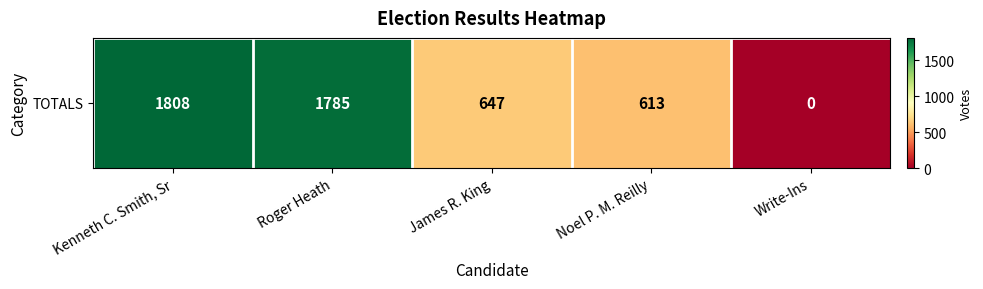

At which category does the chart reach its minimum across all series?

Write-Ins